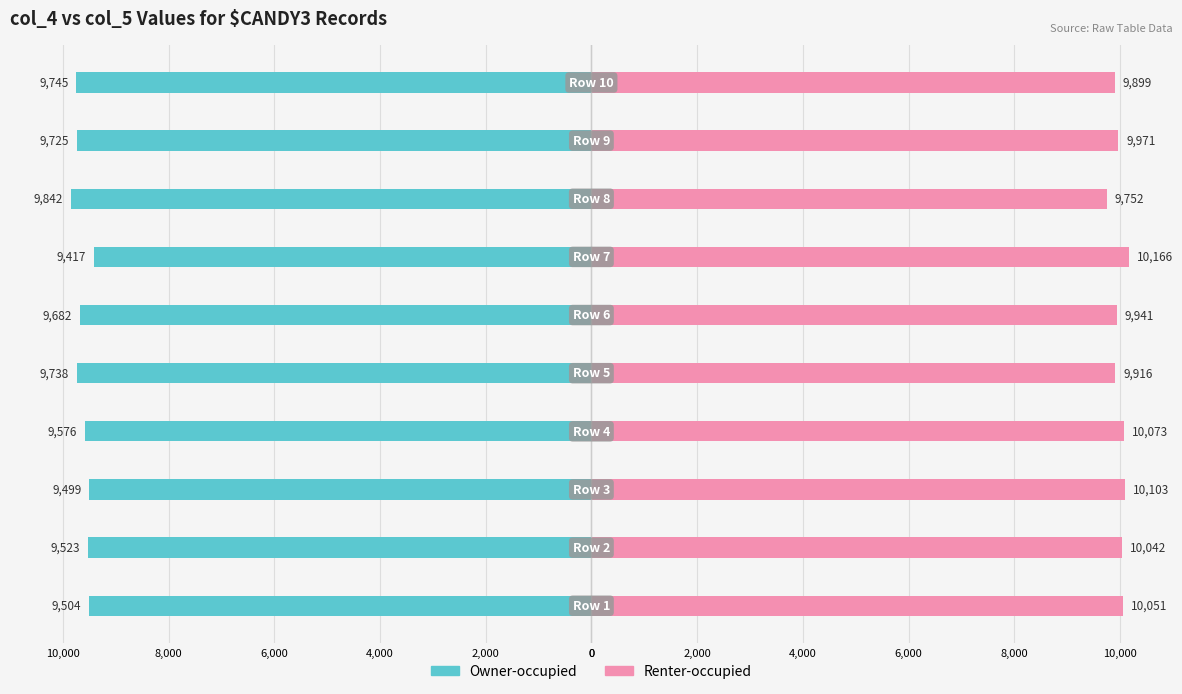

How many categories are shown in the chart?

10